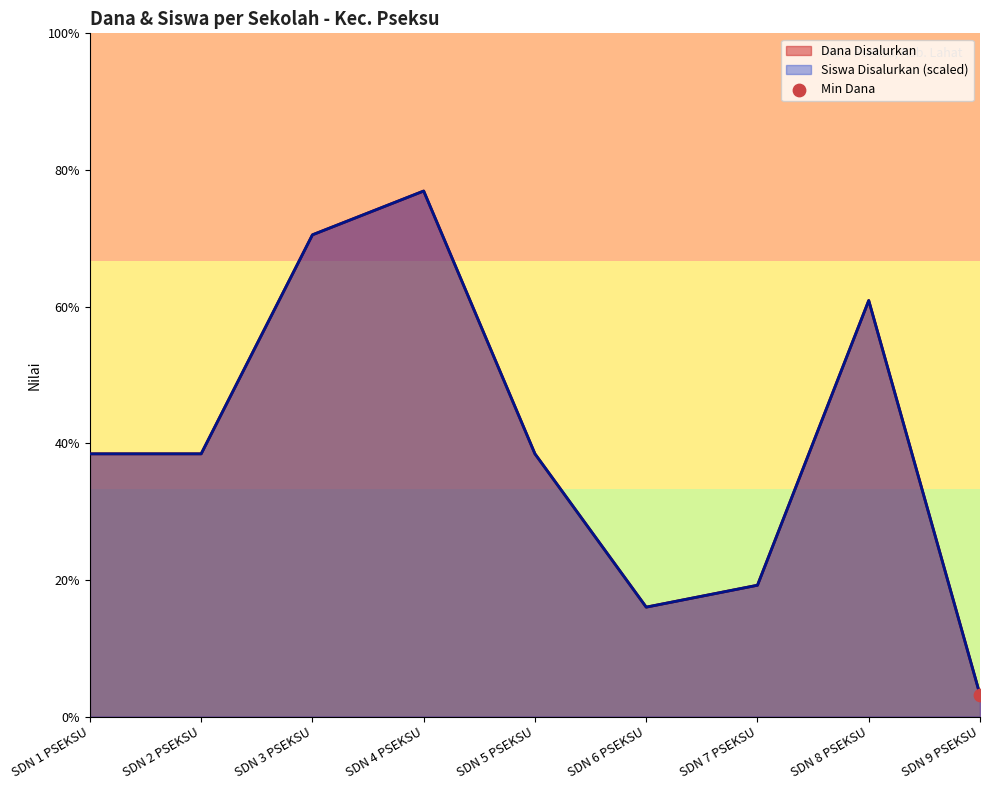

At which category is the sum across all series the highest?

SDN 4 PSEKSU